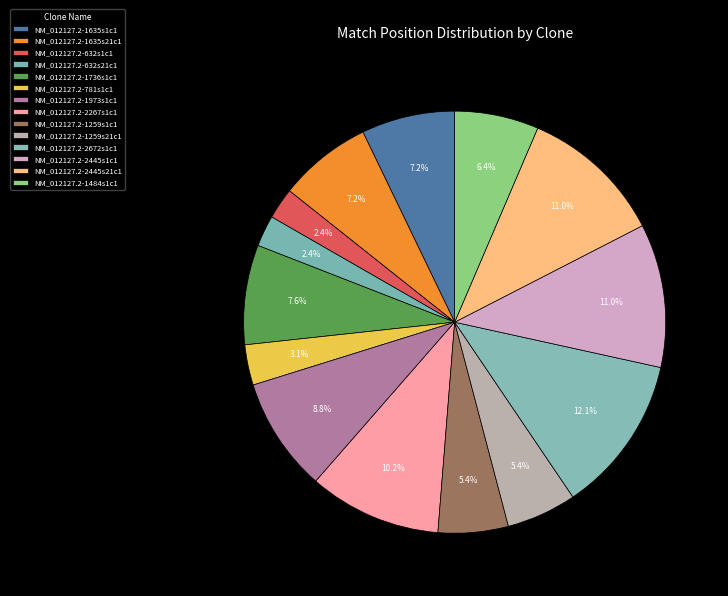

Rank the categories by value from highest to lowest.

NM_012127.2-2672s1c1, NM_012127.2-2445s1c1, NM_012127.2-2445s21c1, NM_012127.2-2267s1c1, NM_012127.2-1973s1c1, NM_012127.2-1736s1c1, NM_012127.2-1635s1c1, NM_012127.2-1635s21c1, NM_012127.2-1484s1c1, NM_012127.2-1259s1c1, NM_012127.2-1259s21c1, NM_012127.2-781s1c1, NM_012127.2-632s1c1, NM_012127.2-632s21c1